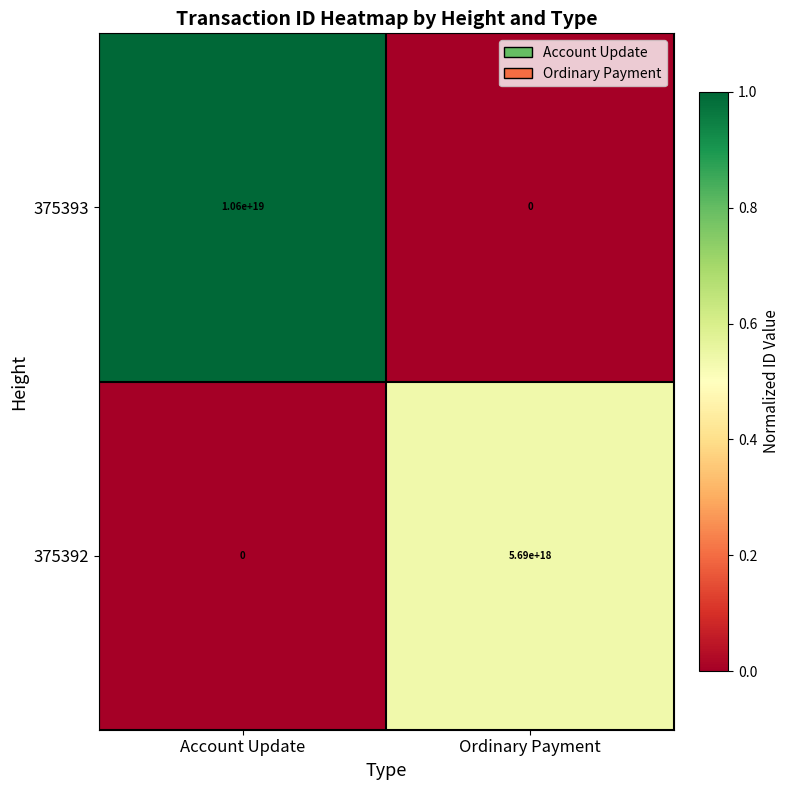

Rank the series by their average value, from highest to lowest.

375393, 375392